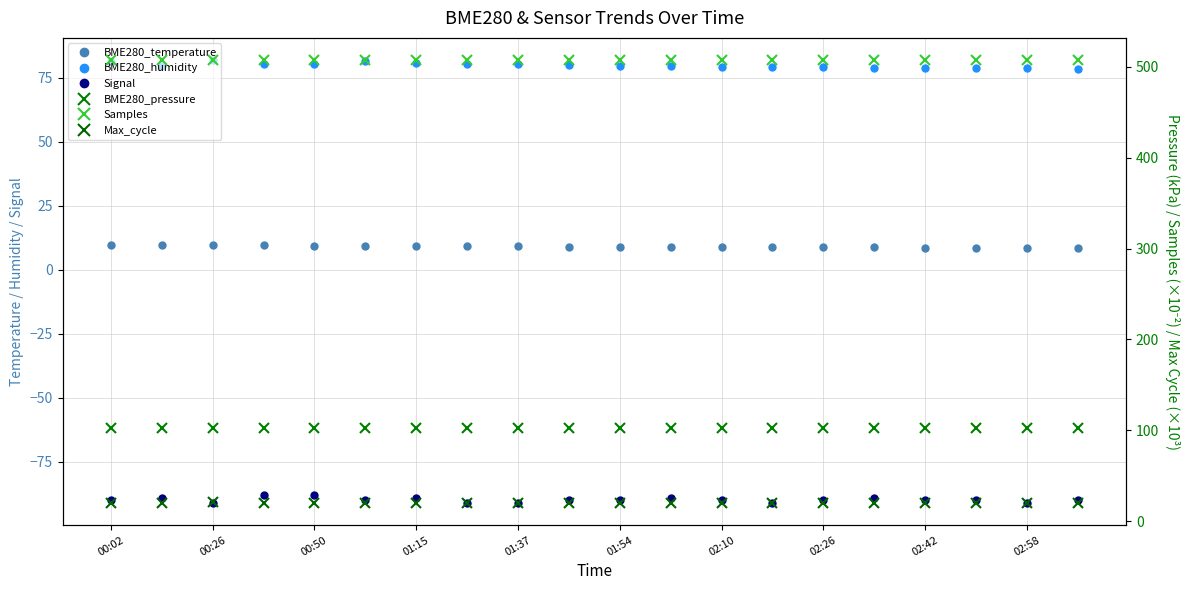

In Signal, how many points are lower than both neighbors (excluding endpoints)?

4